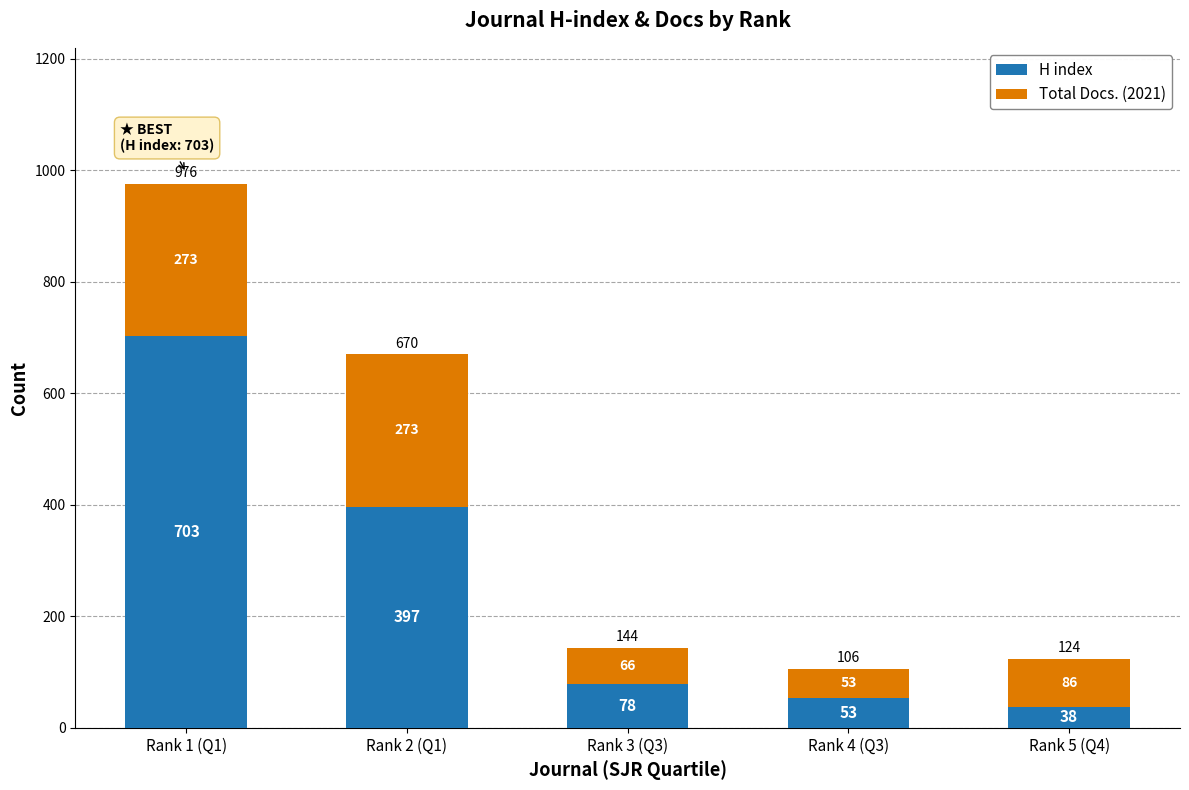

What is the sum of all H index values?

1269